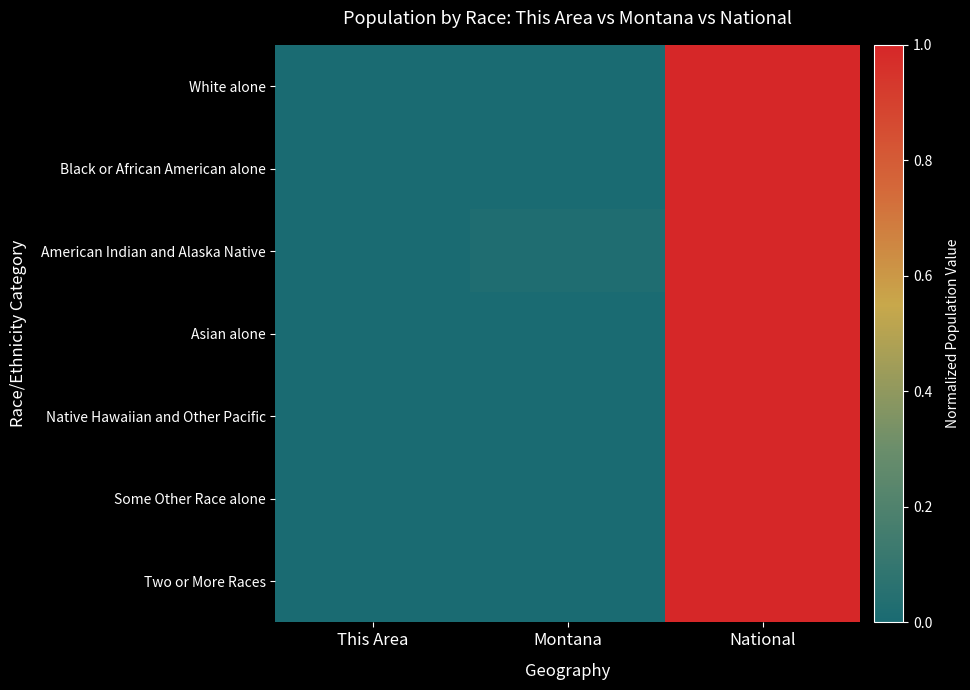

Reading left to right, what are all the values shown in this chart?

White alone: This Area=0.0	Montana=0.0	National=1.0
Black or African American alone: This Area=0.0	Montana=0.0	National=1.0
American Indian and Alaska Native: This Area=0.0	Montana=0.0	National=1.0
Asian alone: This Area=0.0	Montana=0.0	National=1.0
Native Hawaiian and Other Pacific: This Area=0.0	Montana=0.0	National=1.0
Some Other Race alone: This Area=0.0	Montana=0.0	National=1.0
Two or More Races: This Area=0.0	Montana=0.0	National=1.0